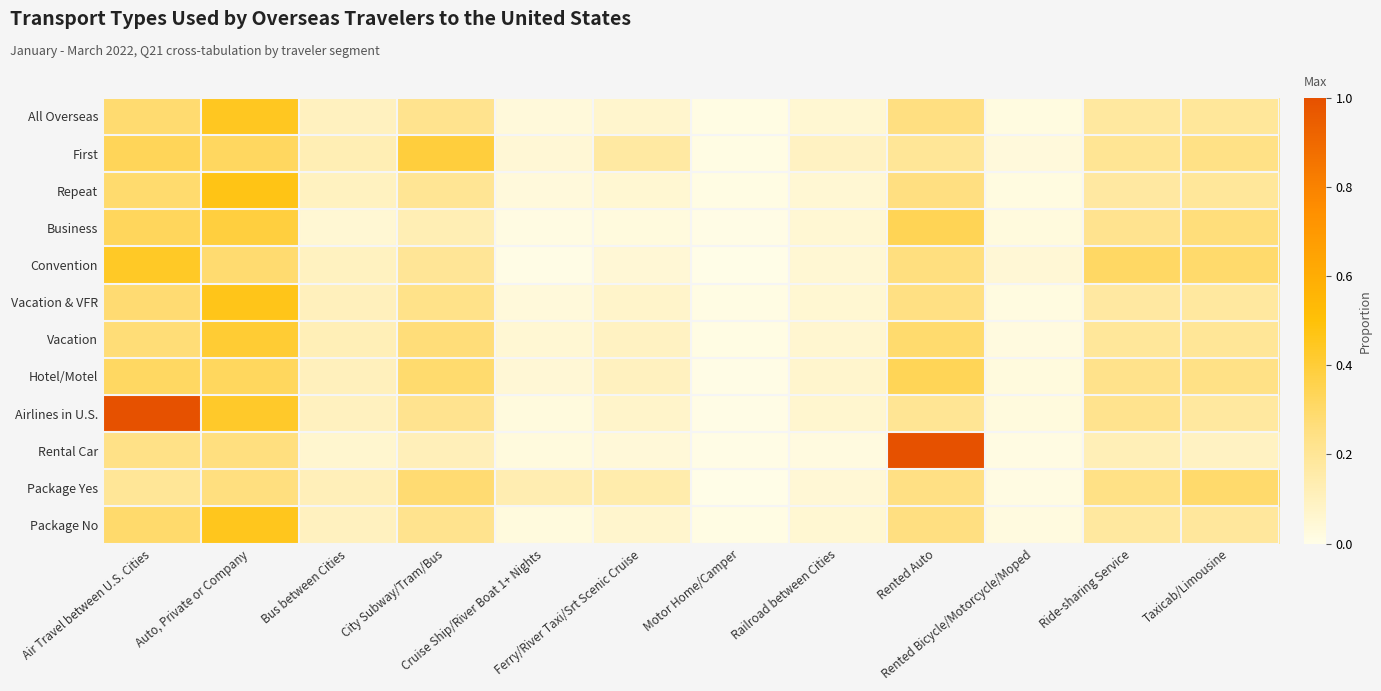

Reading left to right, transcribe all the data shown in this chart.

All Overseas: Air Travel between U.S. Cities=0.3	Auto, Private or Company=0.4	Bus between Cities=0.1	City Subway/Tram/Bus=0.2	Cruise Ship/River Boat 1+ Nights=0.0	Ferry/River Taxi/Srt Scenic Cruise=0.1	Motor Home/Camper=0.0	Railroad between Cities=0.1	Rented Auto=0.3	Rented Bicycle/Motorcycle/Moped=0.0	Ride-sharing Service=0.2	Taxicab/Limousine=0.2
First: Air Travel between U.S. Cities=0.3	Auto, Private or Company=0.3	Bus between Cities=0.1	City Subway/Tram/Bus=0.4	Cruise Ship/River Boat 1+ Nights=0.0	Ferry/River Taxi/Srt Scenic Cruise=0.2	Motor Home/Camper=0.0	Railroad between Cities=0.1	Rented Auto=0.2	Rented Bicycle/Motorcycle/Moped=0.0	Ride-sharing Service=0.2	Taxicab/Limousine=0.2
Repeat: Air Travel between U.S. Cities=0.3	Auto, Private or Company=0.5	Bus between Cities=0.1	City Subway/Tram/Bus=0.2	Cruise Ship/River Boat 1+ Nights=0.0	Ferry/River Taxi/Srt Scenic Cruise=0.1	Motor Home/Camper=0.0	Railroad between Cities=0.0	Rented Auto=0.3	Rented Bicycle/Motorcycle/Moped=0.0	Ride-sharing Service=0.2	Taxicab/Limousine=0.2
Business: Air Travel between U.S. Cities=0.3	Auto, Private or Company=0.4	Bus between Cities=0.0	City Subway/Tram/Bus=0.1	Cruise Ship/River Boat 1+ Nights=0.0	Ferry/River Taxi/Srt Scenic Cruise=0.0	Motor Home/Camper=0.0	Railroad between Cities=0.0	Rented Auto=0.3	Rented Bicycle/Motorcycle/Moped=0.0	Ride-sharing Service=0.2	Taxicab/Limousine=0.3
Convention: Air Travel between U.S. Cities=0.4	Auto, Private or Company=0.3	Bus between Cities=0.1	City Subway/Tram/Bus=0.2	Cruise Ship/River Boat 1+ Nights=0.0	Ferry/River Taxi/Srt Scenic Cruise=0.0	Motor Home/Camper=0.0	Railroad between Cities=0.0	Rented Auto=0.3	Rented Bicycle/Motorcycle/Moped=0.0	Ride-sharing Service=0.3	Taxicab/Limousine=0.3
Vacation & VFR: Air Travel between U.S. Cities=0.3	Auto, Private or Company=0.5	Bus between Cities=0.1	City Subway/Tram/Bus=0.2	Cruise Ship/River Boat 1+ Nights=0.0	Ferry/River Taxi/Srt Scenic Cruise=0.1	Motor Home/Camper=0.0	Railroad between Cities=0.1	Rented Auto=0.2	Rented Bicycle/Motorcycle/Moped=0.0	Ride-sharing Service=0.2	Taxicab/Limousine=0.2
Vacation: Air Travel between U.S. Cities=0.3	Auto, Private or Company=0.4	Bus between Cities=0.1	City Subway/Tram/Bus=0.3	Cruise Ship/River Boat 1+ Nights=0.0	Ferry/River Taxi/Srt Scenic Cruise=0.1	Motor Home/Camper=0.0	Railroad between Cities=0.1	Rented Auto=0.3	Rented Bicycle/Motorcycle/Moped=0.0	Ride-sharing Service=0.2	Taxicab/Limousine=0.2
Hotel/Motel: Air Travel between U.S. Cities=0.3	Auto, Private or Company=0.3	Bus between Cities=0.1	City Subway/Tram/Bus=0.3	Cruise Ship/River Boat 1+ Nights=0.0	Ferry/River Taxi/Srt Scenic Cruise=0.1	Motor Home/Camper=0.0	Railroad between Cities=0.1	Rented Auto=0.3	Rented Bicycle/Motorcycle/Moped=0.0	Ride-sharing Service=0.2	Taxicab/Limousine=0.2
Airlines in U.S.: Air Travel between U.S. Cities=1.0	Auto, Private or Company=0.4	Bus between Cities=0.1	City Subway/Tram/Bus=0.2	Cruise Ship/River Boat 1+ Nights=0.0	Ferry/River Taxi/Srt Scenic Cruise=0.1	Motor Home/Camper=0.0	Railroad between Cities=0.1	Rented Auto=0.2	Rented Bicycle/Motorcycle/Moped=0.0	Ride-sharing Service=0.2	Taxicab/Limousine=0.2
Rental Car: Air Travel between U.S. Cities=0.2	Auto, Private or Company=0.3	Bus between Cities=0.1	City Subway/Tram/Bus=0.1	Cruise Ship/River Boat 1+ Nights=0.0	Ferry/River Taxi/Srt Scenic Cruise=0.0	Motor Home/Camper=0.0	Railroad between Cities=0.0	Rented Auto=1.0	Rented Bicycle/Motorcycle/Moped=0.0	Ride-sharing Service=0.1	Taxicab/Limousine=0.1
Package Yes: Air Travel between U.S. Cities=0.2	Auto, Private or Company=0.3	Bus between Cities=0.1	City Subway/Tram/Bus=0.3	Cruise Ship/River Boat 1+ Nights=0.1	Ferry/River Taxi/Srt Scenic Cruise=0.1	Motor Home/Camper=0.0	Railroad between Cities=0.0	Rented Auto=0.2	Rented Bicycle/Motorcycle/Moped=0.0	Ride-sharing Service=0.2	Taxicab/Limousine=0.3
Package No: Air Travel between U.S. Cities=0.3	Auto, Private or Company=0.5	Bus between Cities=0.1	City Subway/Tram/Bus=0.2	Cruise Ship/River Boat 1+ Nights=0.0	Ferry/River Taxi/Srt Scenic Cruise=0.1	Motor Home/Camper=0.0	Railroad between Cities=0.1	Rented Auto=0.3	Rented Bicycle/Motorcycle/Moped=0.0	Ride-sharing Service=0.2	Taxicab/Limousine=0.2